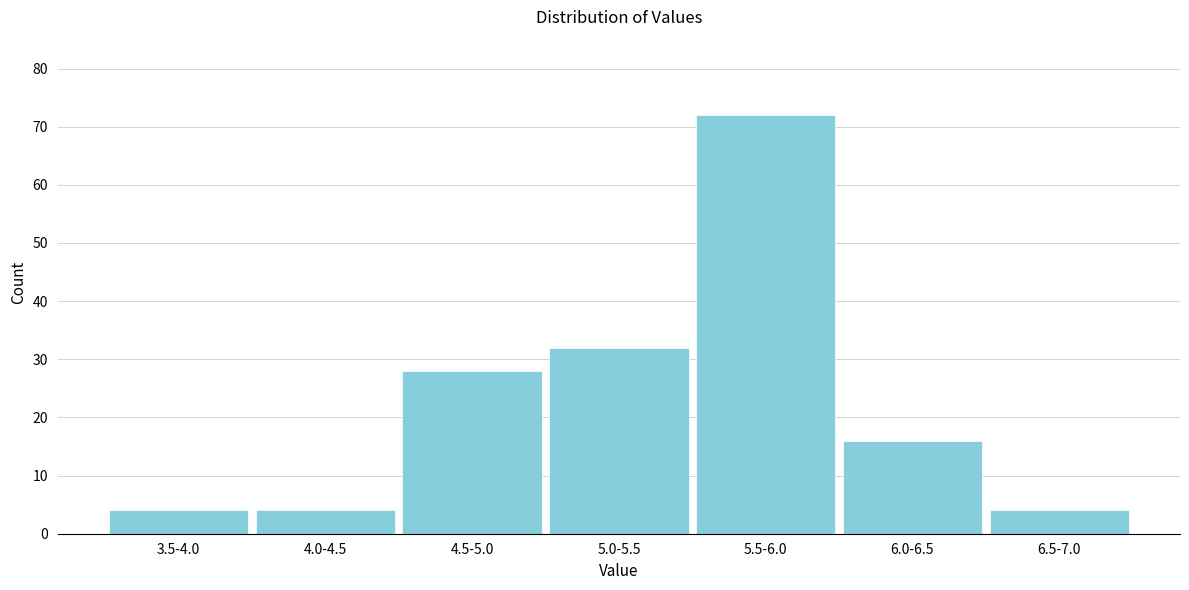

Reading left to right, extract all data points from this chart.

3.5-4.0=4	4.0-4.5=4	4.5-5.0=28	5.0-5.5=32	5.5-6.0=72	6.0-6.5=16	6.5-7.0=4